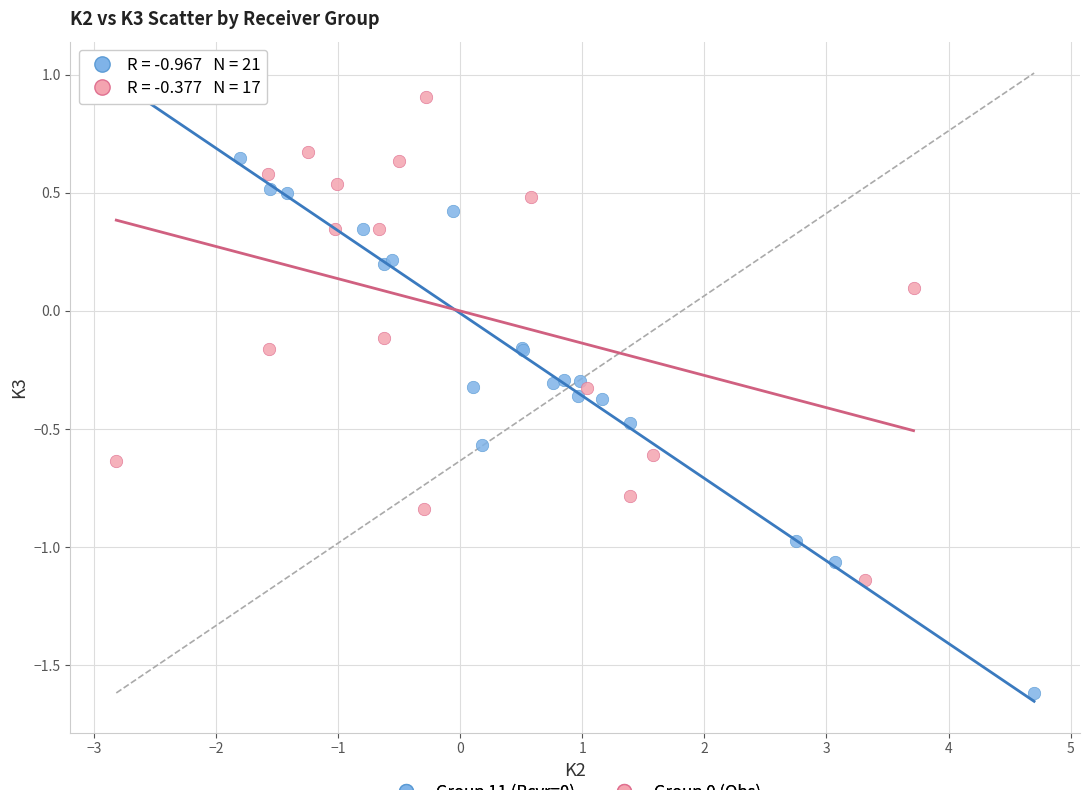

Which series reaches the minimum Y coordinate?

Group 11 (Rcvr=0)